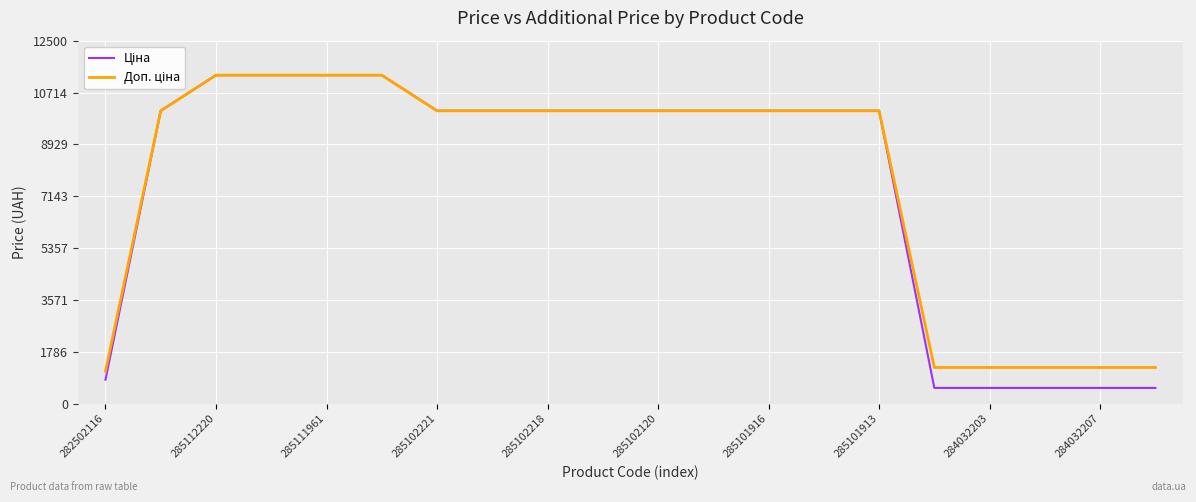

What is the smallest value displayed?

545.0